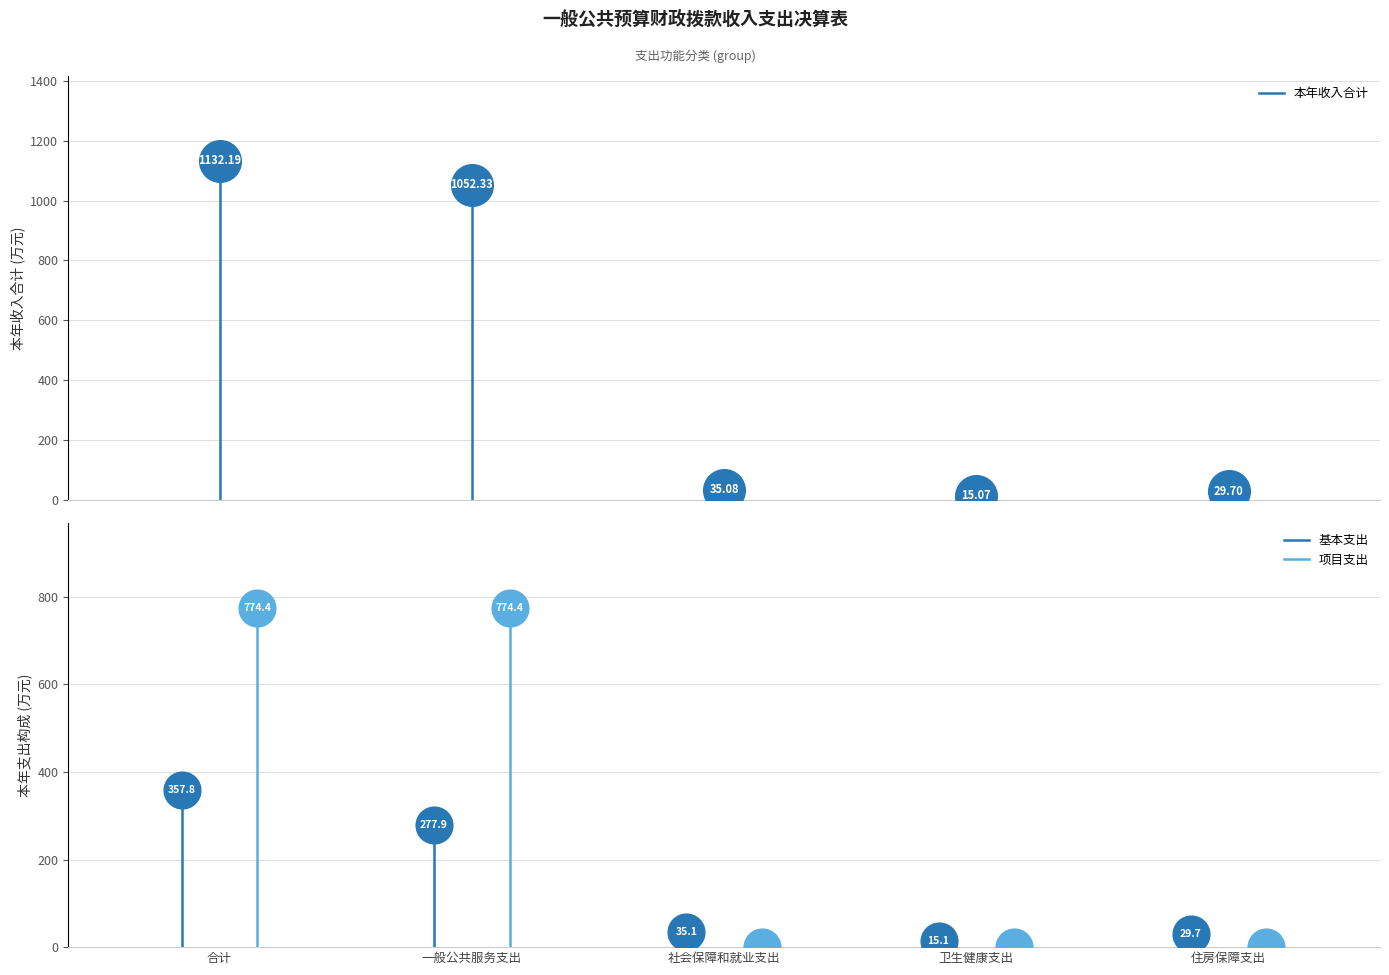

At which category is the sum across all series the highest?

一般公共服务支出